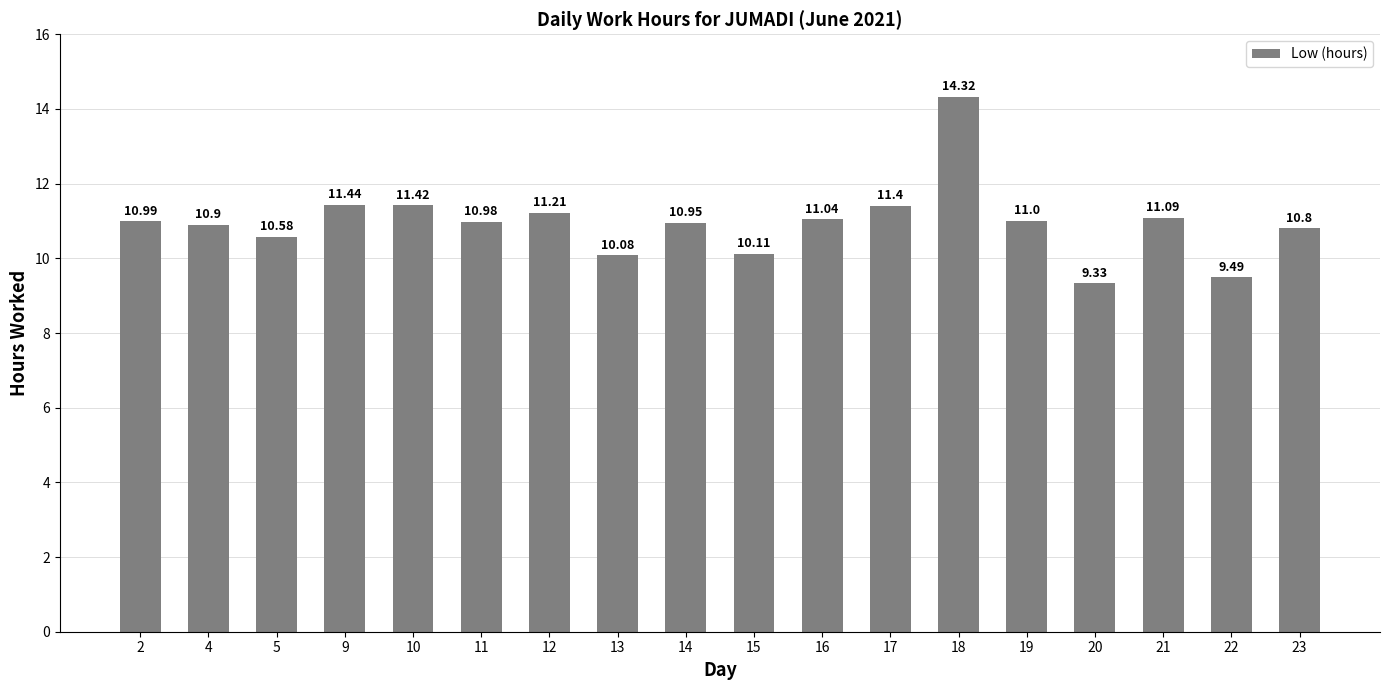

How many series are shown in this chart?

1